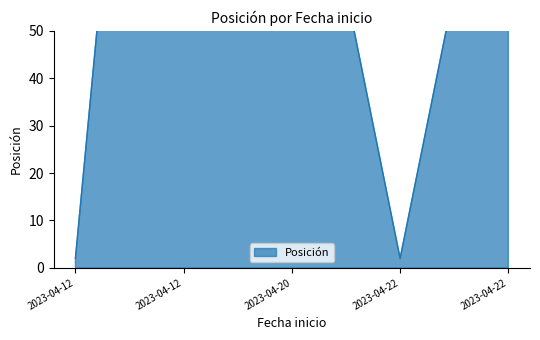

The chart shows a value of 53 at 2023-04-12. True or false?

False